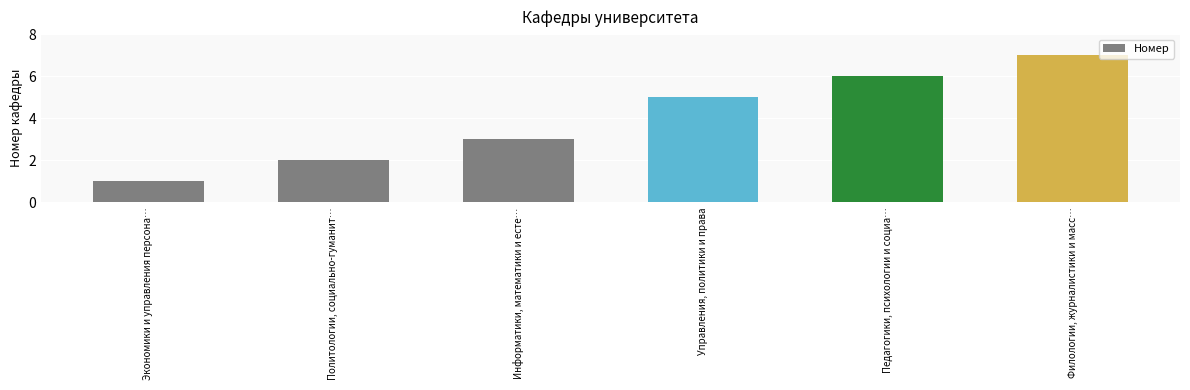

The chart shows a value of 6 at Педагогики, психологии и социа…. True or false?

True